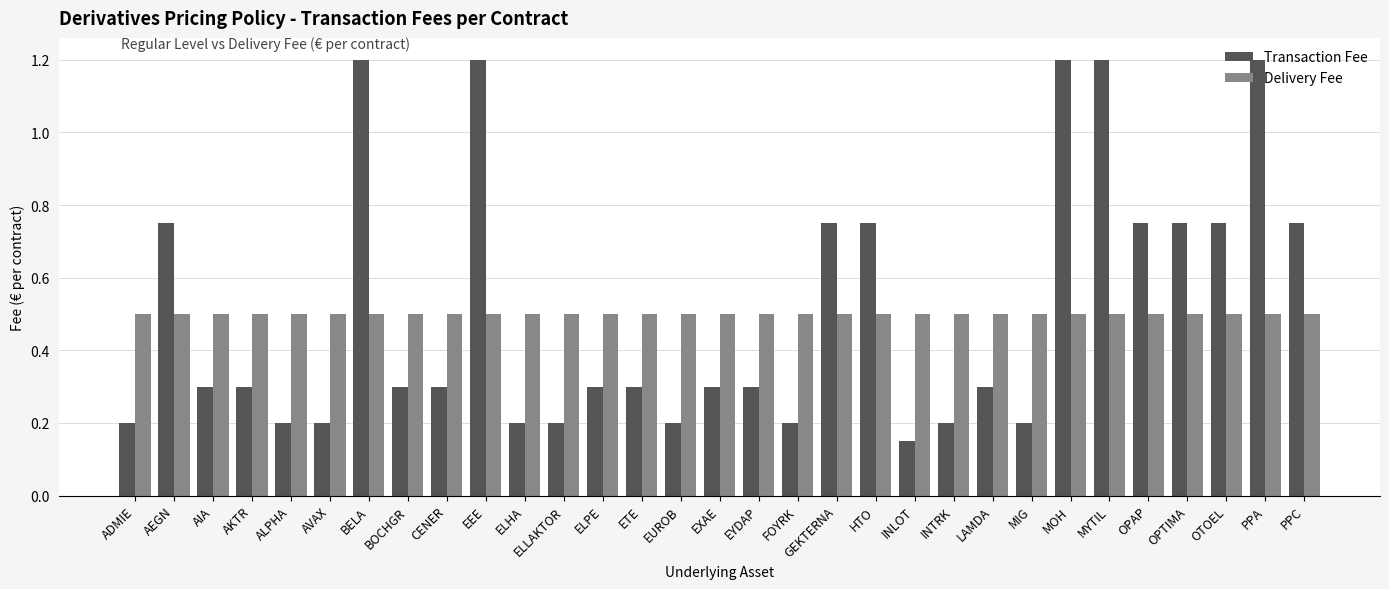

What position from the right is CENER?

23